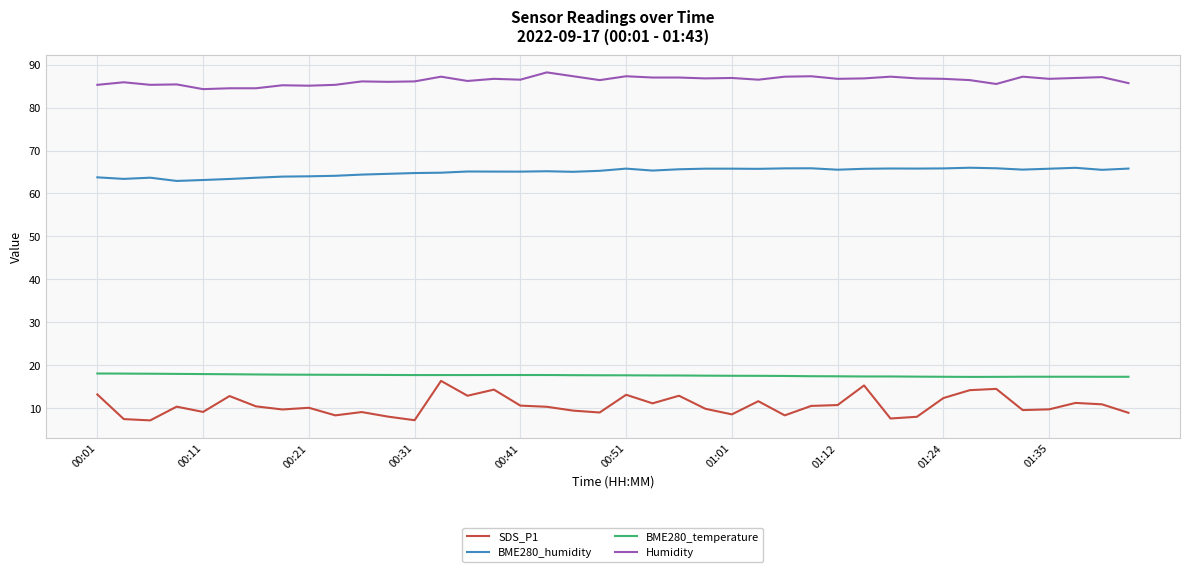

What is the smallest value displayed?

7.1